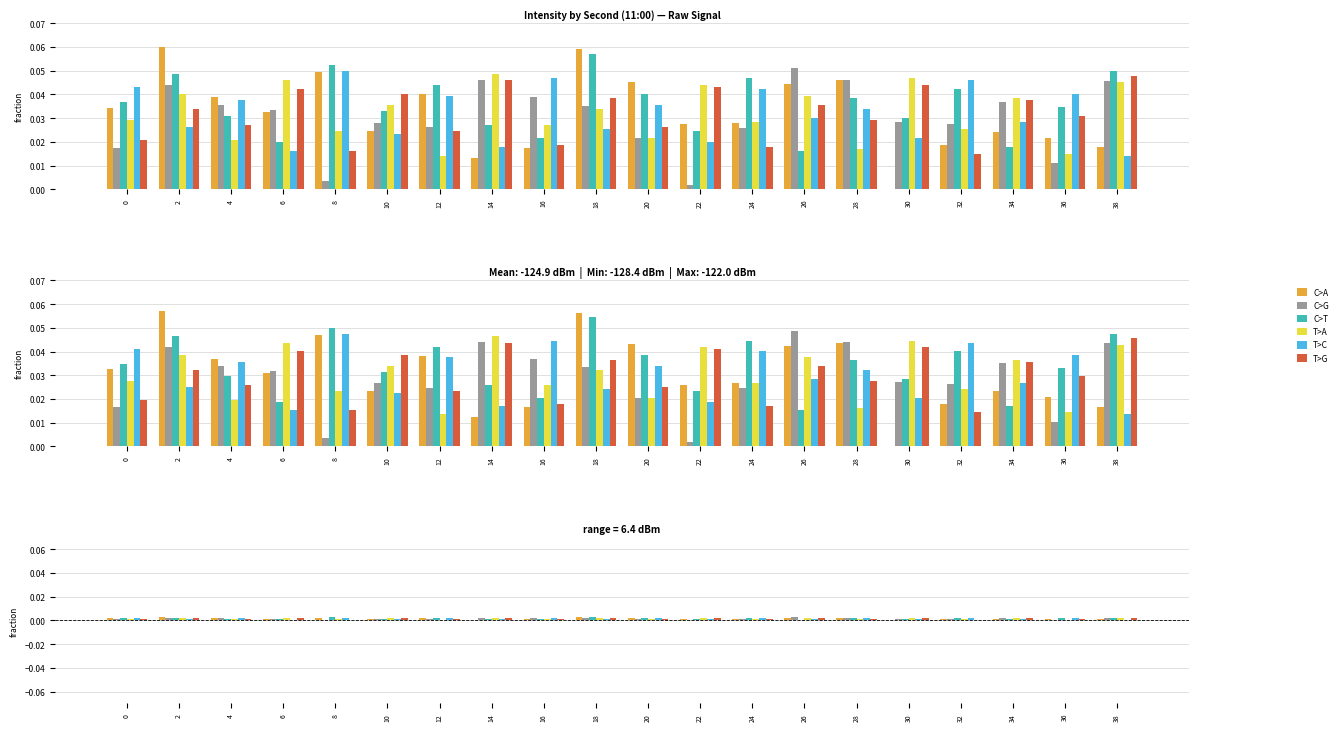

True or false: T>A has a value of 0.0 at 30.

True